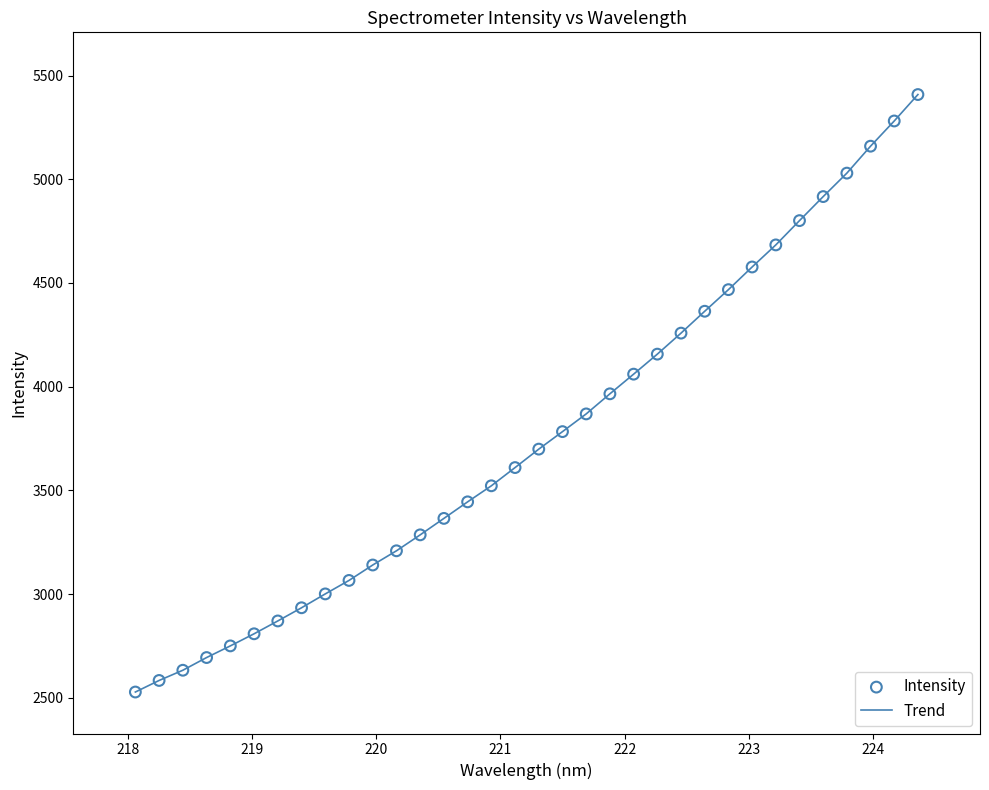

What is the greatest value displayed?

5408.5